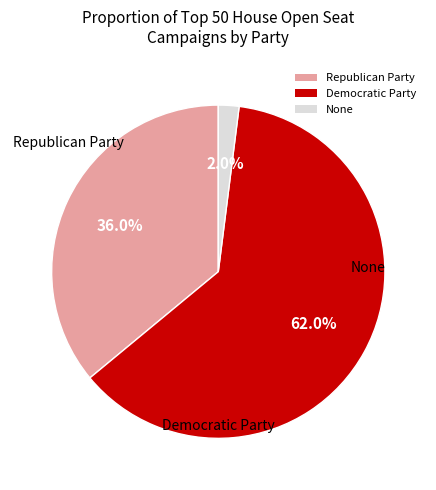

What is the total percentage of Republican Party and Democratic Party?

98.0%